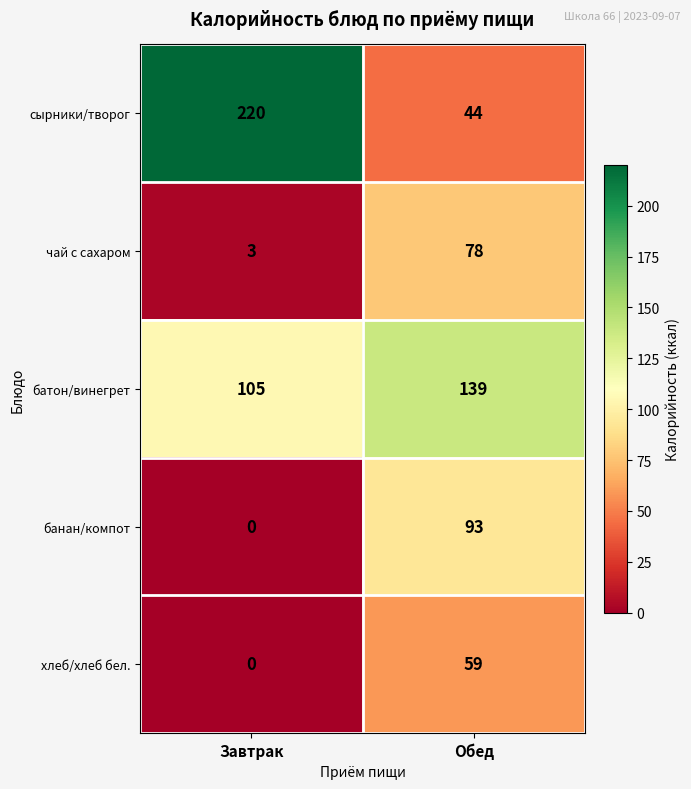

Which series has the widest spread of values?

сырники/творог